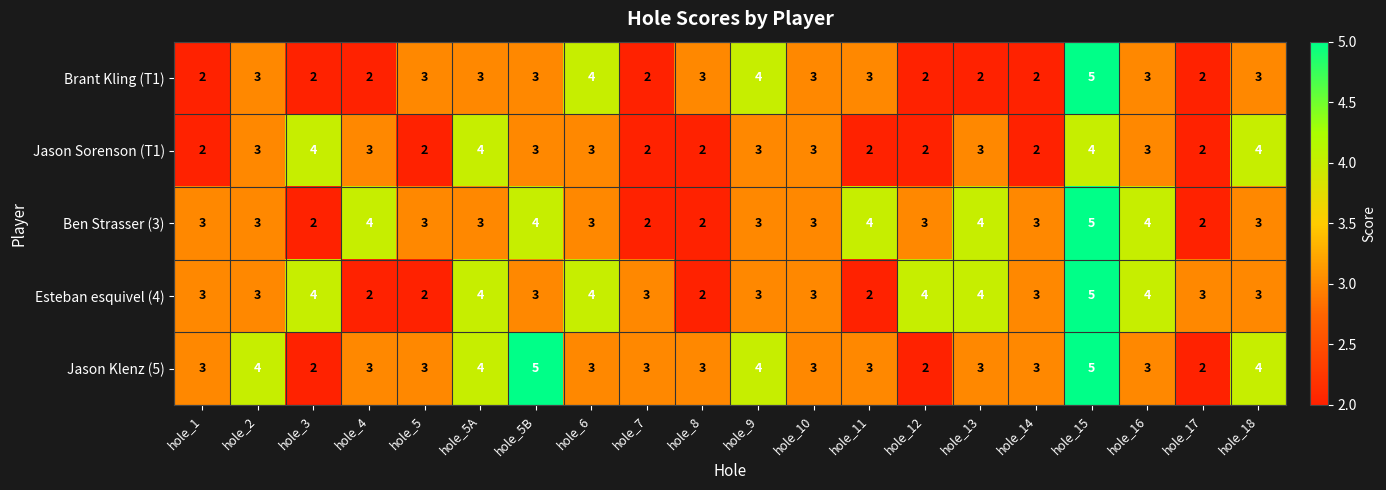

What is the maximum value for Jason Klenz (5)?

5